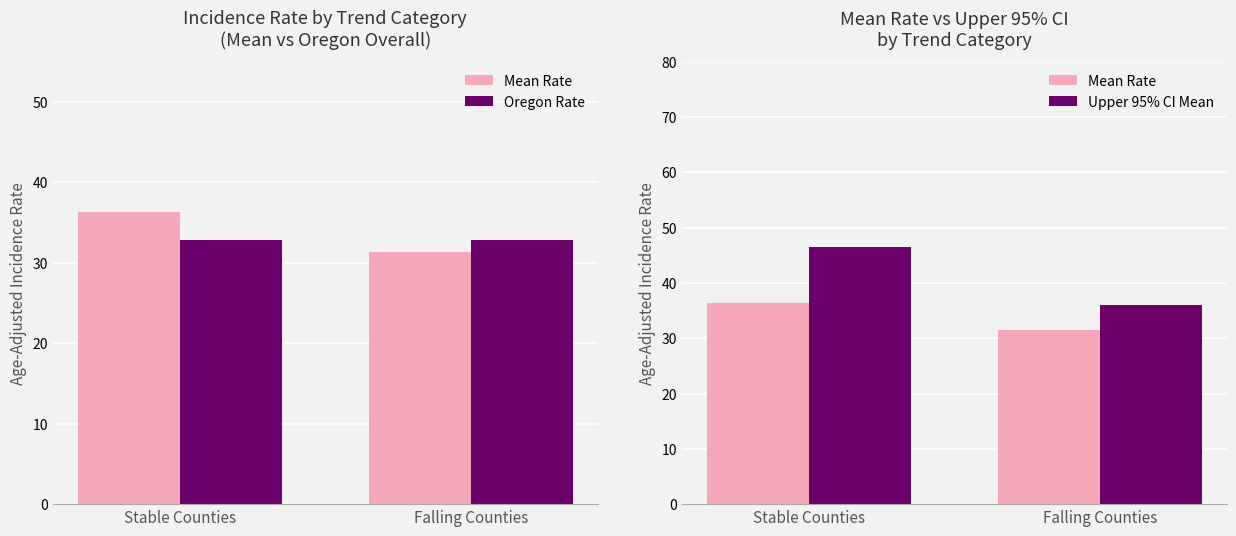

The Upper 95% CI Mean series shows 23.2 at Falling Counties. True or false?

False